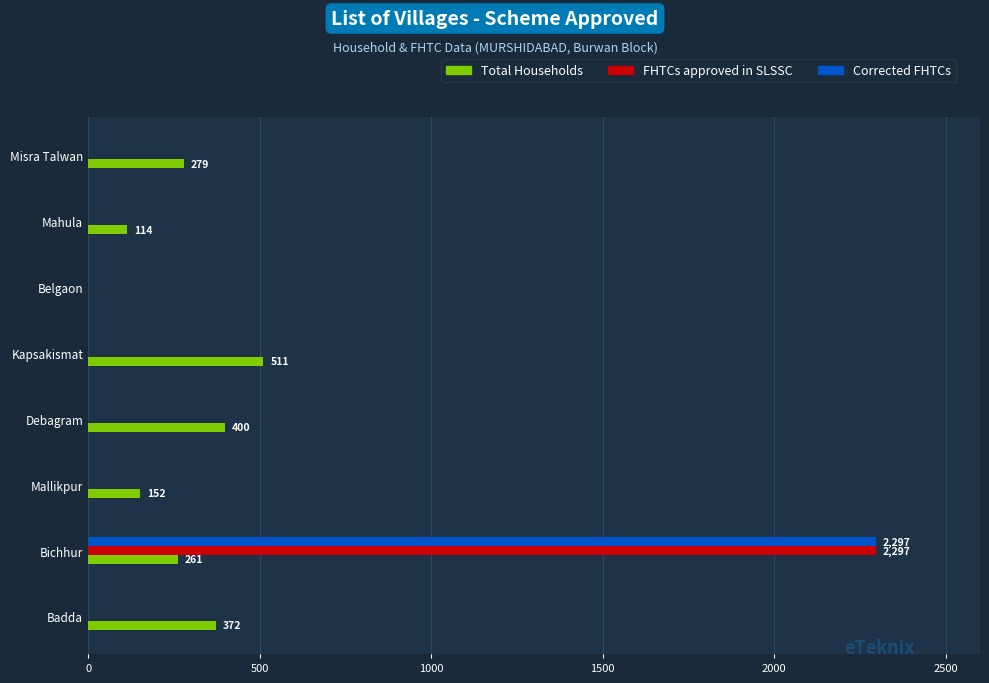

At which category is the sum across all series the highest?

Bichhur